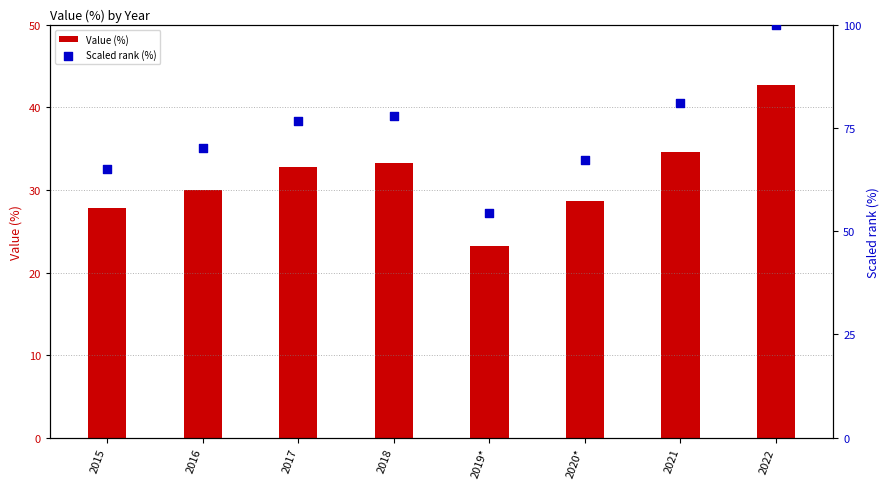

Is the value of Scaled rank (%) at 2022 greater than the value of Value (%) at 2015?

Yes